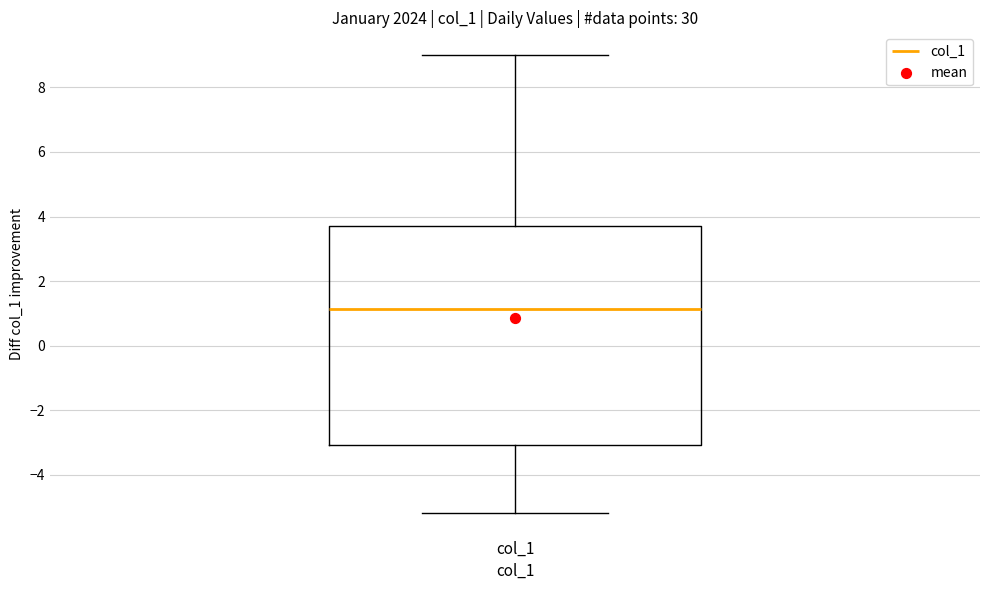

Transcribe this box plot: give where the median line is, the range the box spans, and where the two whiskers end, as read against the y-axis. The values are not printed on the chart, so give them approximately, as read against the axis.

median 1.2, box -3.0 to 3.8, whiskers -5.2 to 9.0